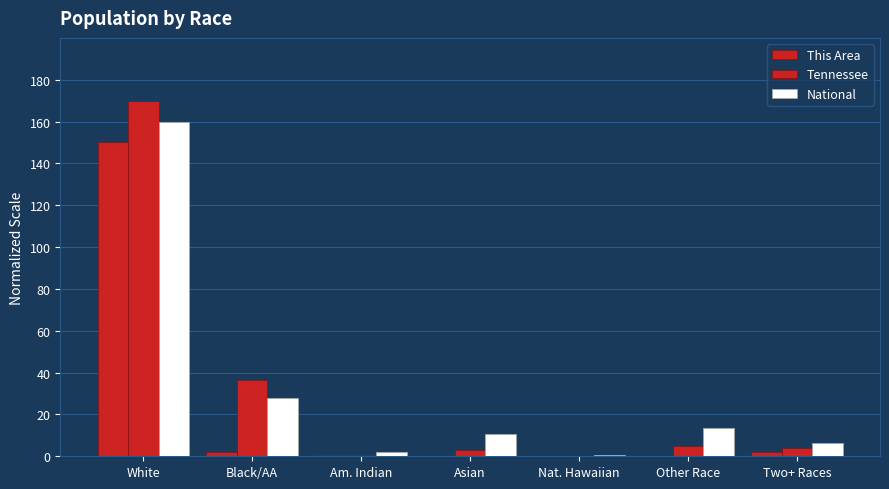

Where is This Area nearest to the value 75?

Two+ Races